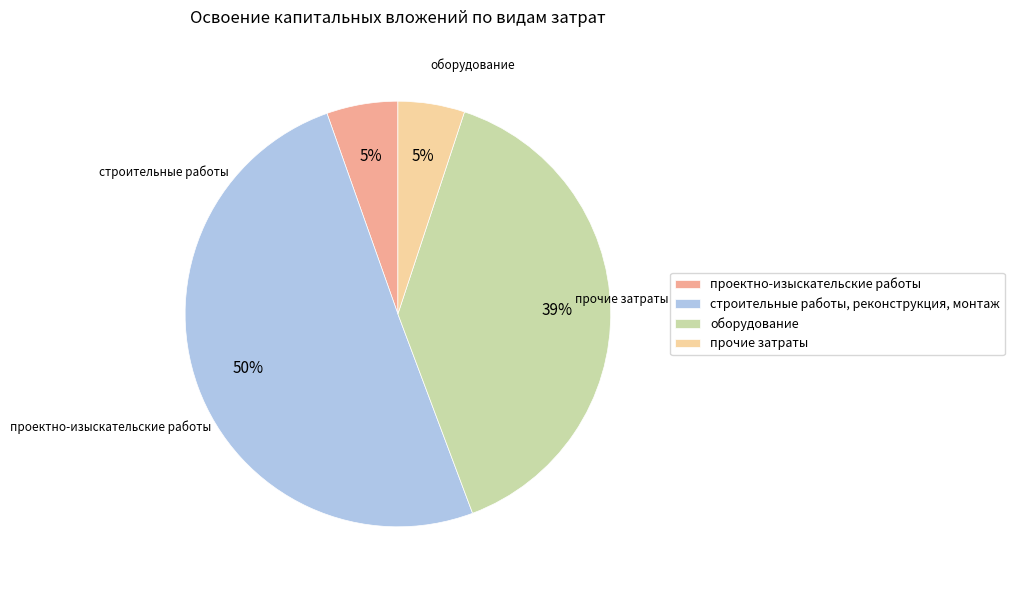

How many slices are in this pie chart?

4